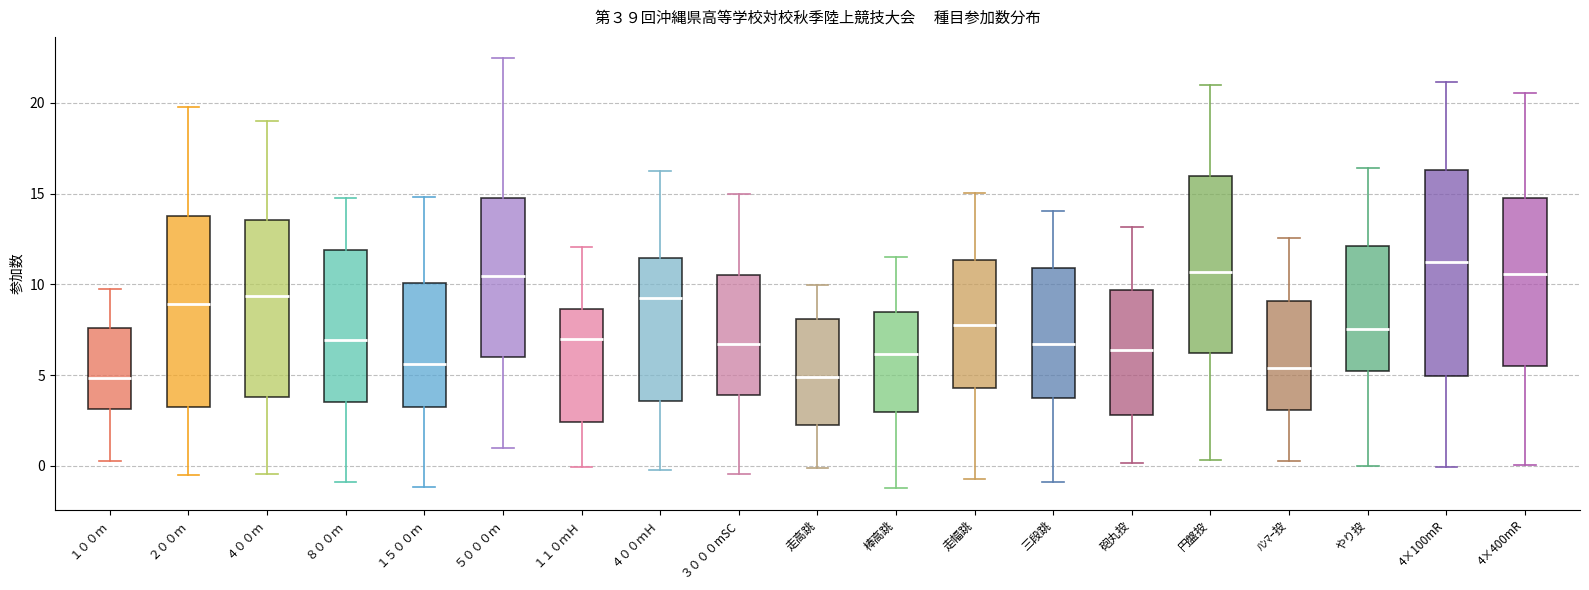

Where does the lower whisker of the box for 4×400mR end on the y-axis? The values are not printed on the chart, so give them approximately, as read against the axis.

0.0